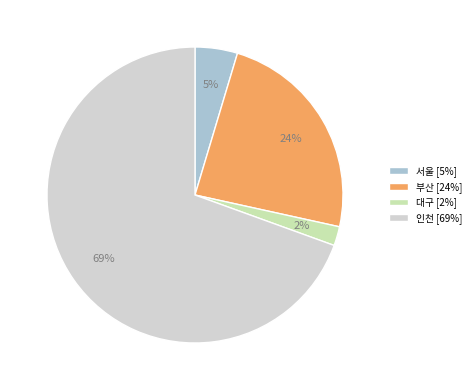

Which category has the biggest portion of the pie?

인천